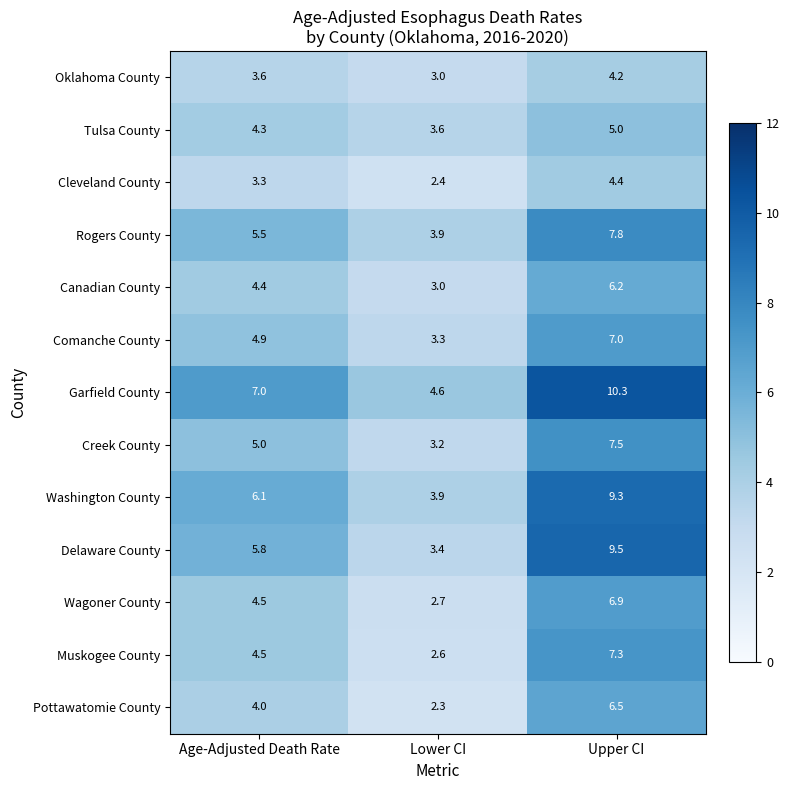

The Comanche County series shows 7.0 at Upper CI. True or false?

True